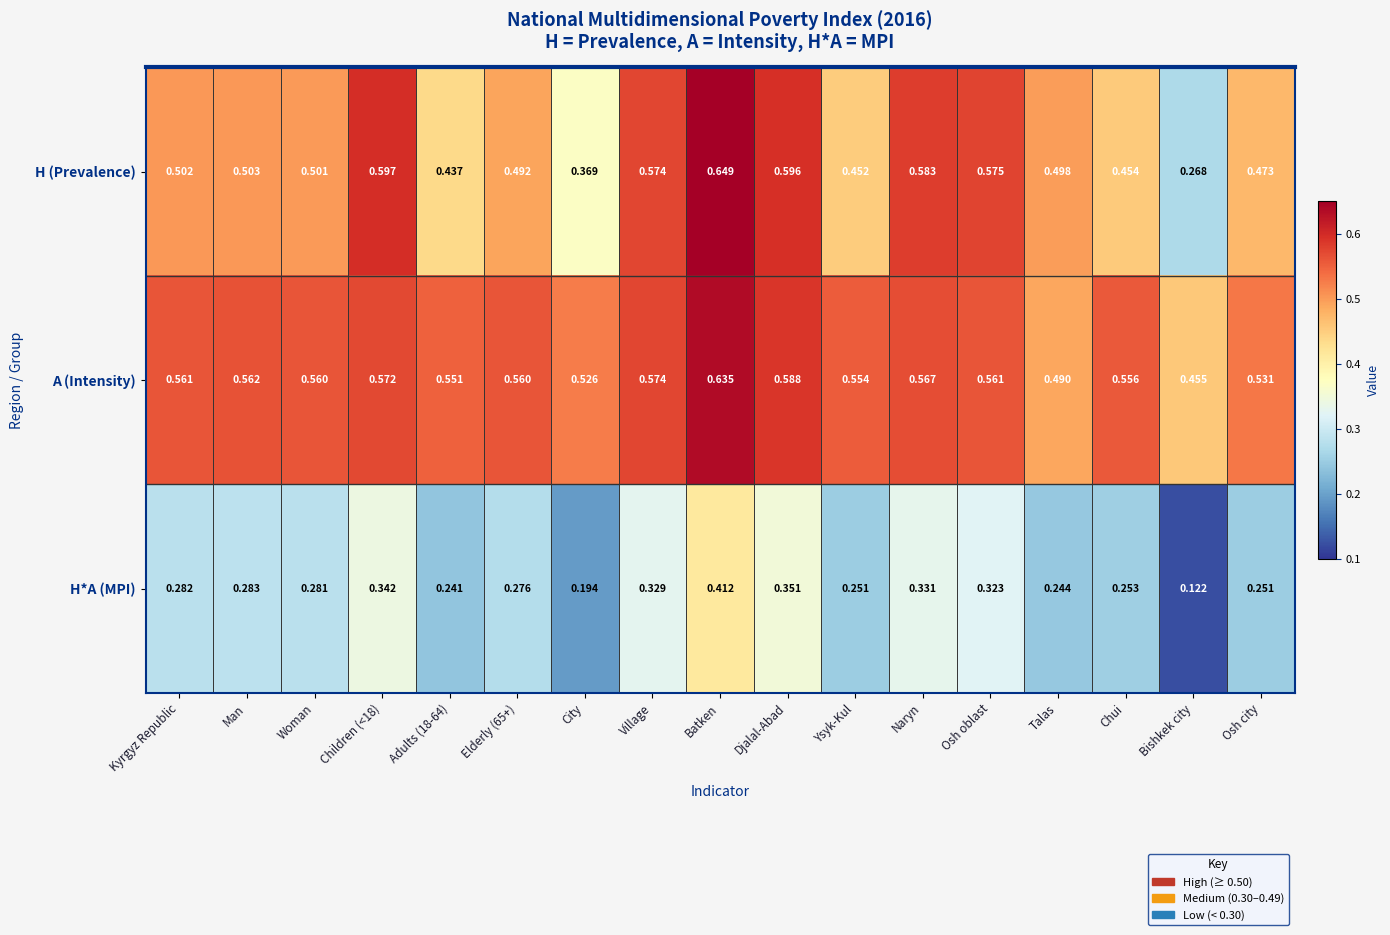

Which series has the widest spread of values?

H (Prevalence)